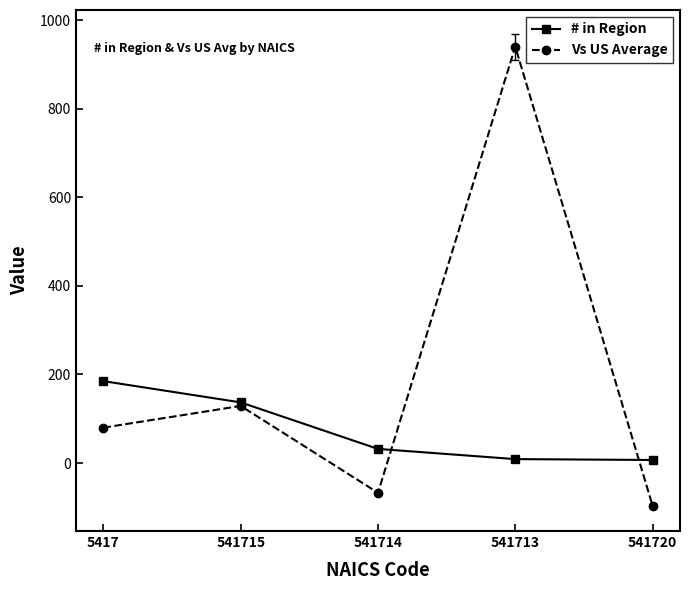

List the series in order of their peak value, highest first.

Vs US Average, # in Region